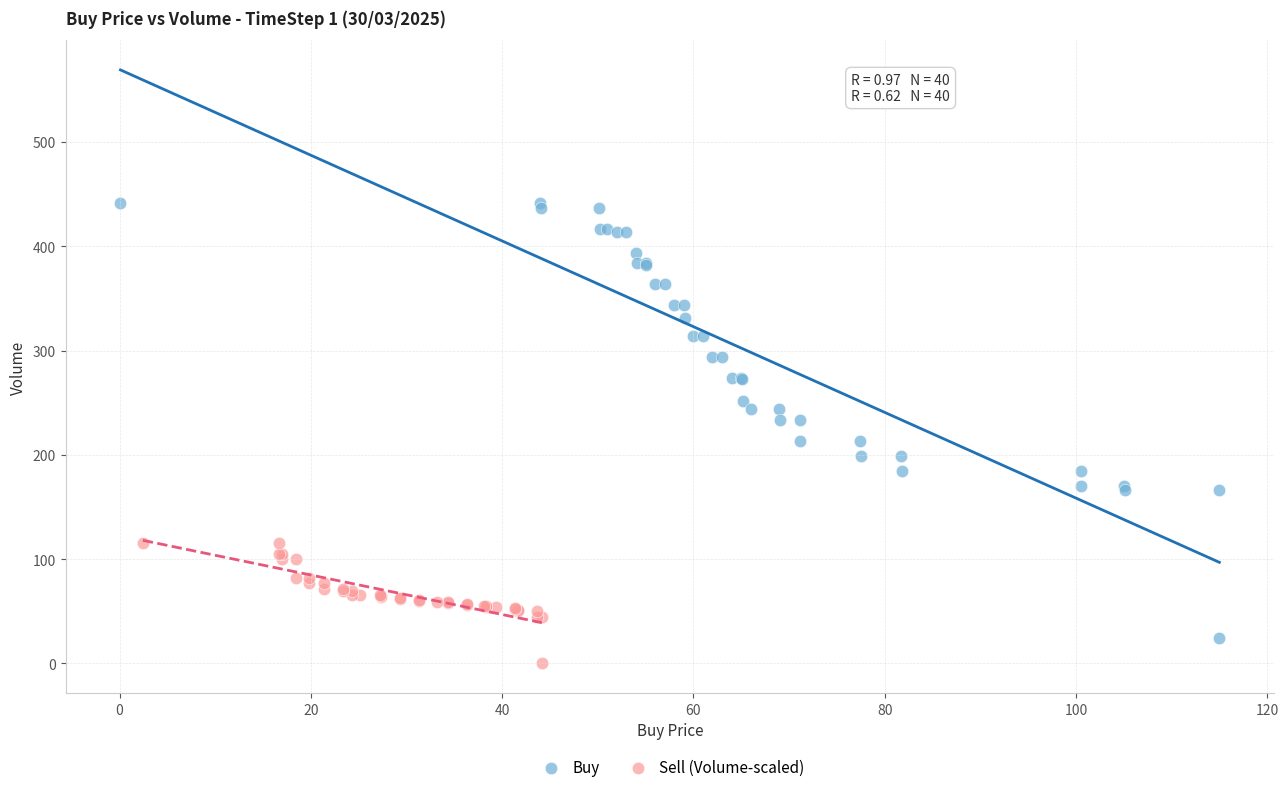

Which series has the largest Y range (max minus min)?

Buy